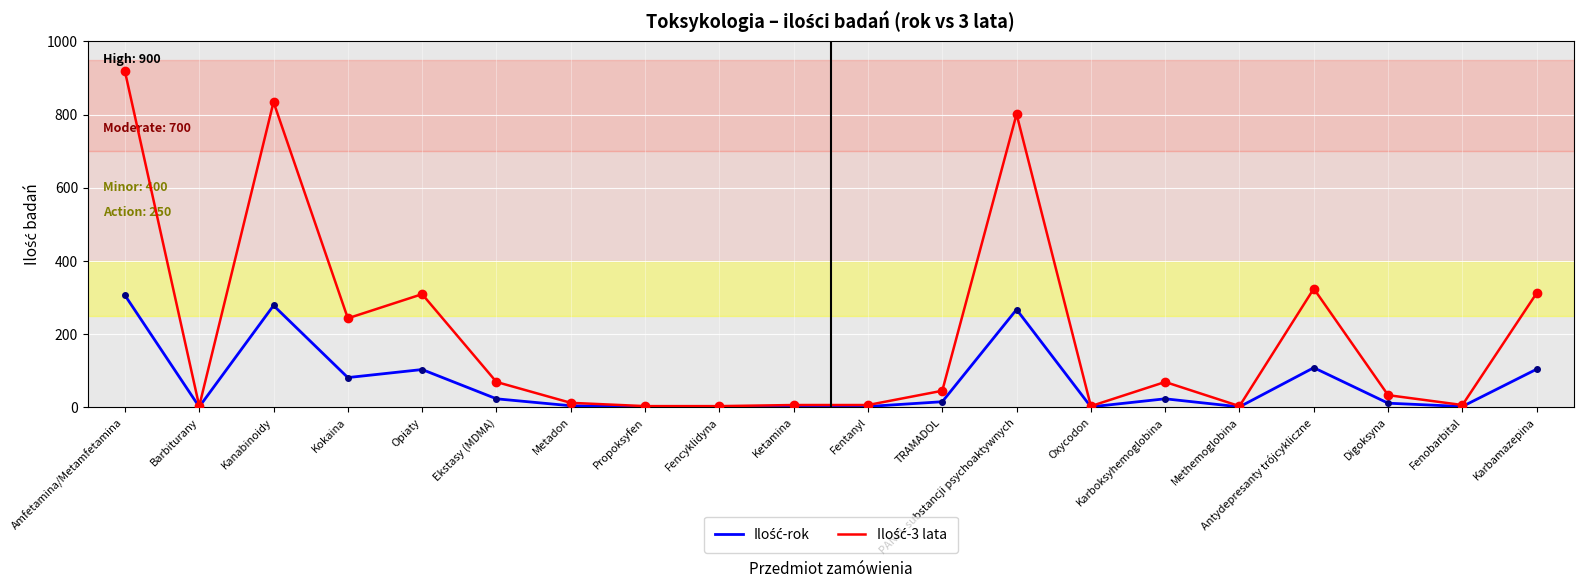

Which label corresponds to the largest value in the chart?

Amfetamina/Metamfetamina